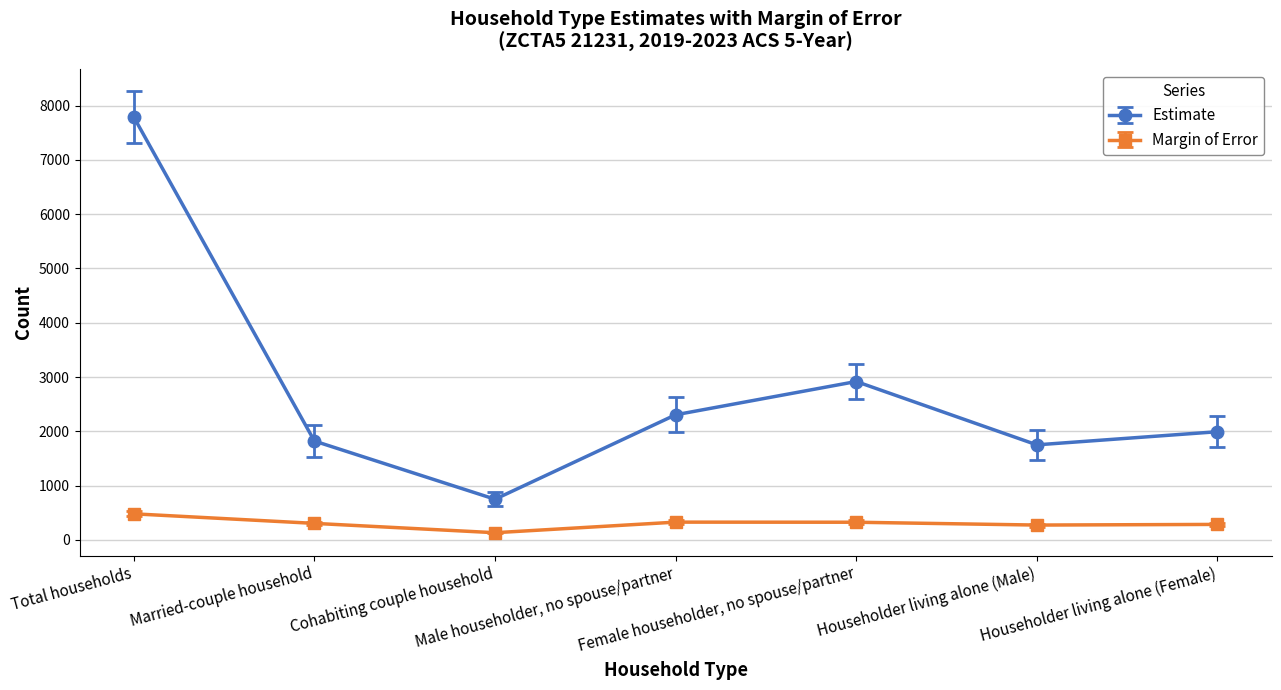

Where does the Estimate series first go above 1992?

Total households